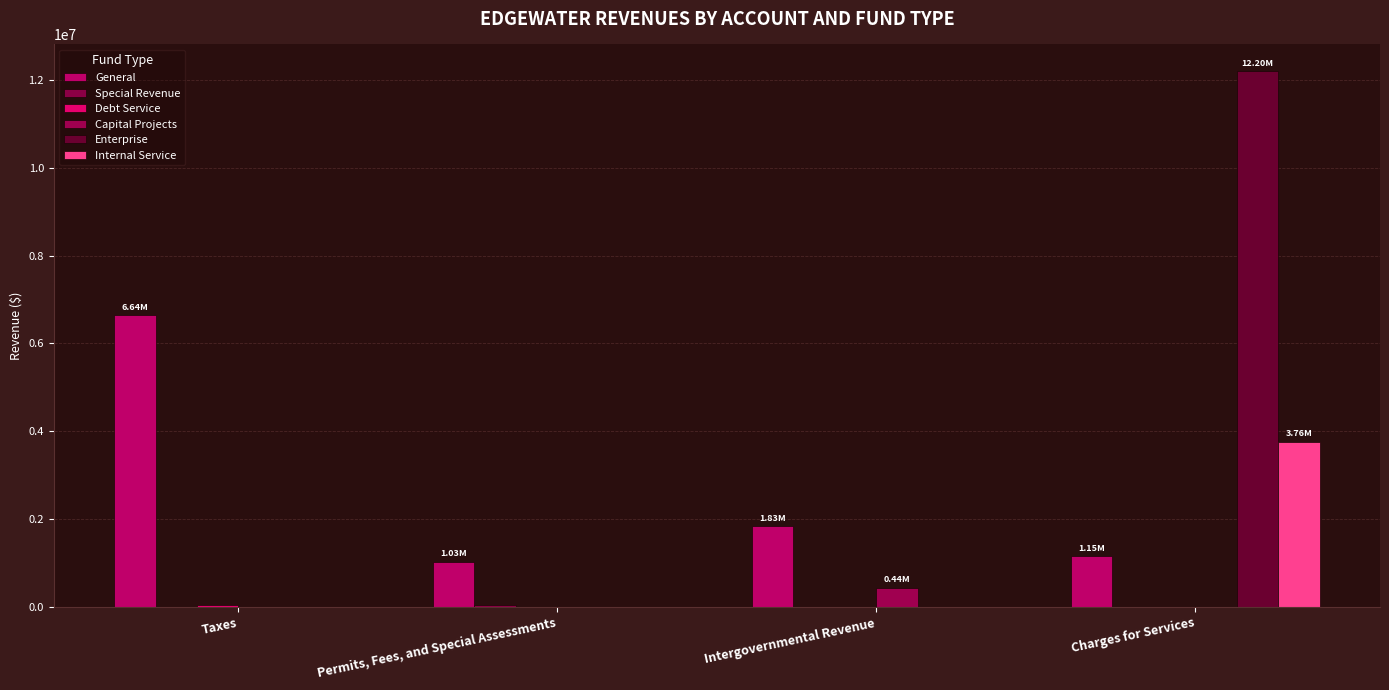

Reading left to right, extract all data points from this chart.

General: 6640272	1032428	1832177	1152895
Special Revenue: 0	44136	3303	1200
Debt Service: 35088	0	0	0
Capital Projects: 0	0	441752	0
Enterprise: 0	0	0	12198937
Internal Service: 0	0	0	3761605